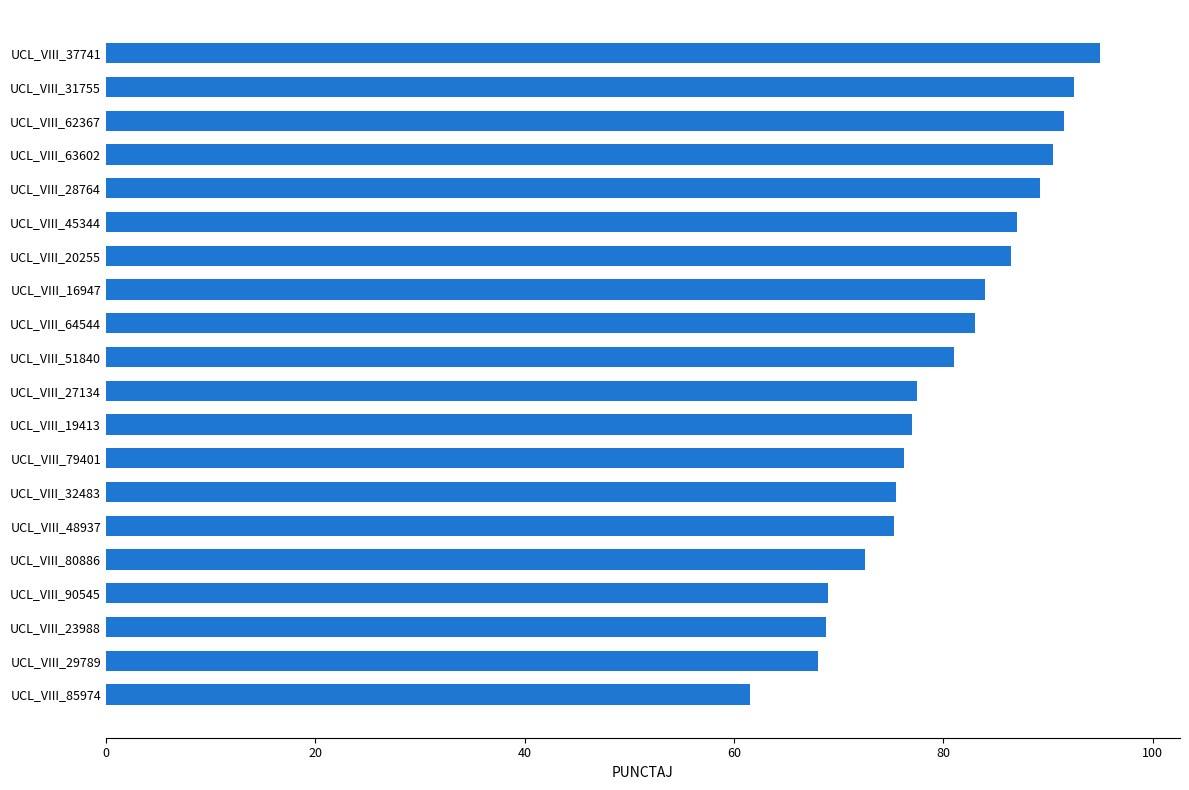

What is the average value?

80.1